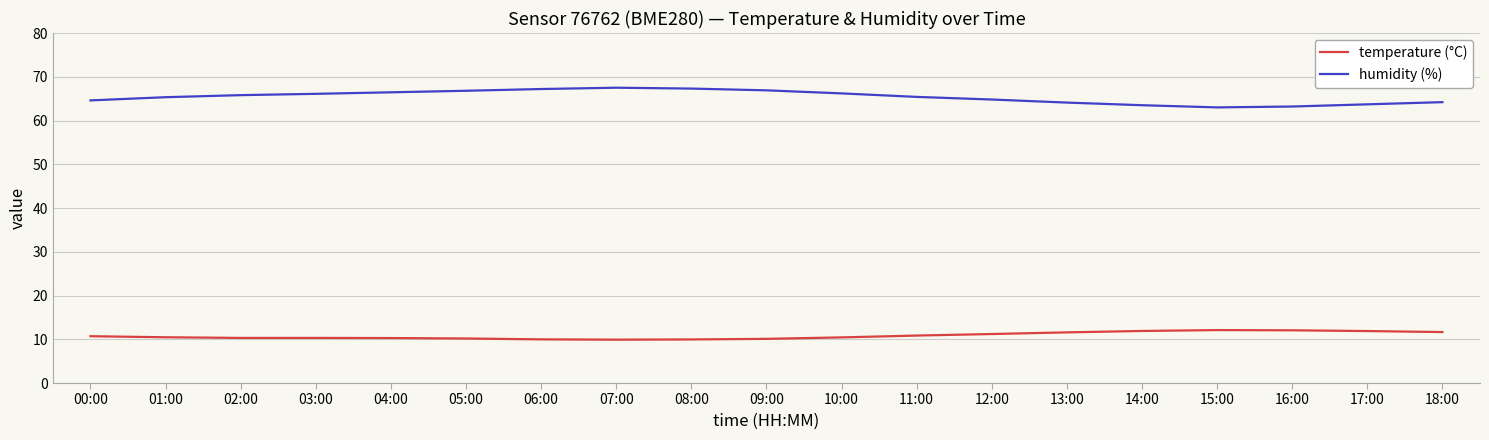

Which series has the largest range (max minus min)?

humidity (%)